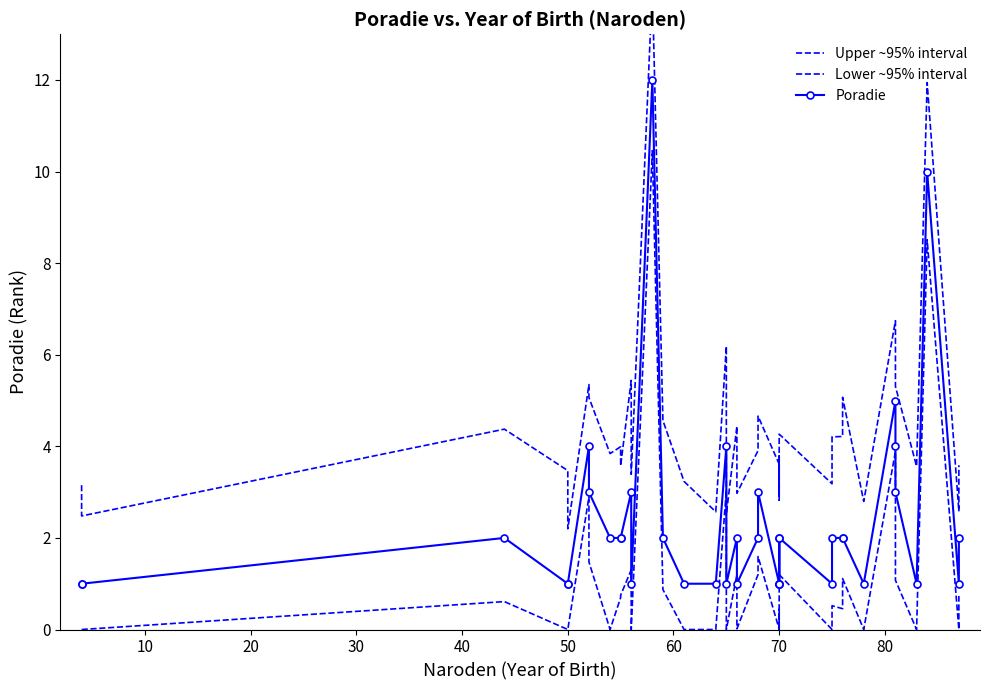

True or false: Upper ~95% interval and Lower ~95% interval cross at least once.

False